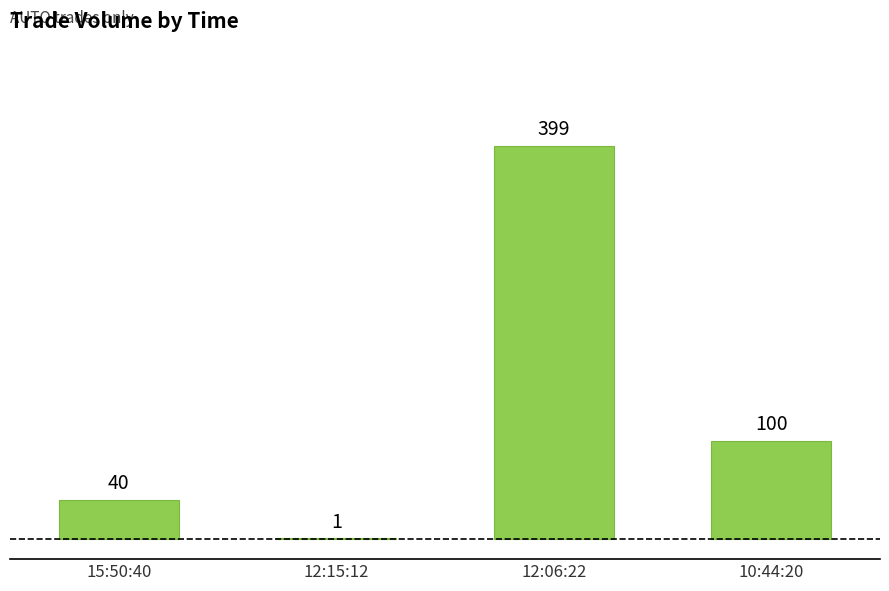

How many data points does each series have?

4